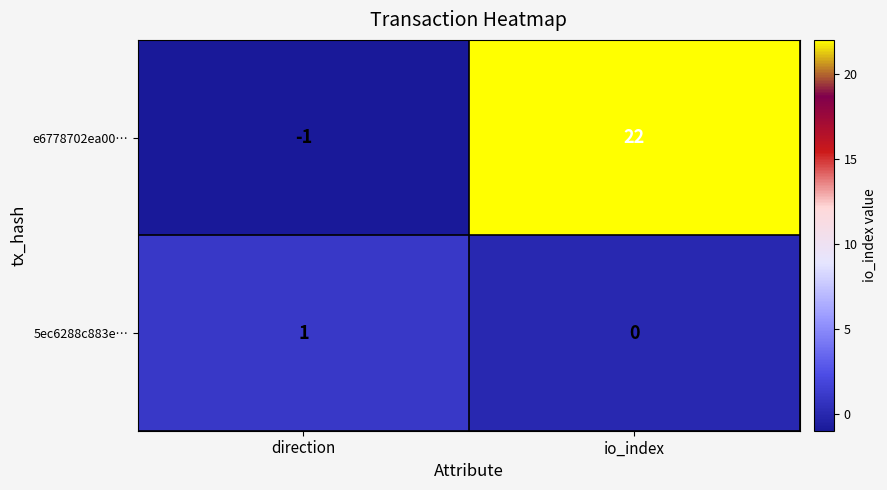

Reading left to right, extract all data points from this chart.

e6778702ea00…: -1	22
5ec6288c883e…: 1	0